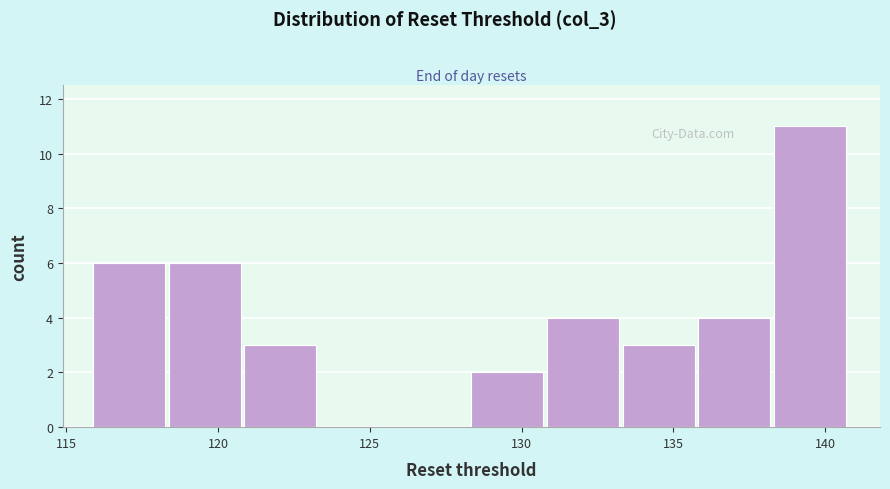

Reading left to right, transcribe this chart: for each bar, give the range it covers on the x-axis and its height. Neither the bar edges nor the heights are printed on the chart, so give them approximately, as read against the axes.

116.0 to 118.5: 6
118.5 to 121.0: 6
121.0 to 123.5: 3
123.5 to 126.0: 0
126.0 to 128.5: 0
128.5 to 131.0: 2
131.0 to 133.5: 4
133.5 to 136.0: 3
136.0 to 138.5: 4
138.5 to 141.0: 11